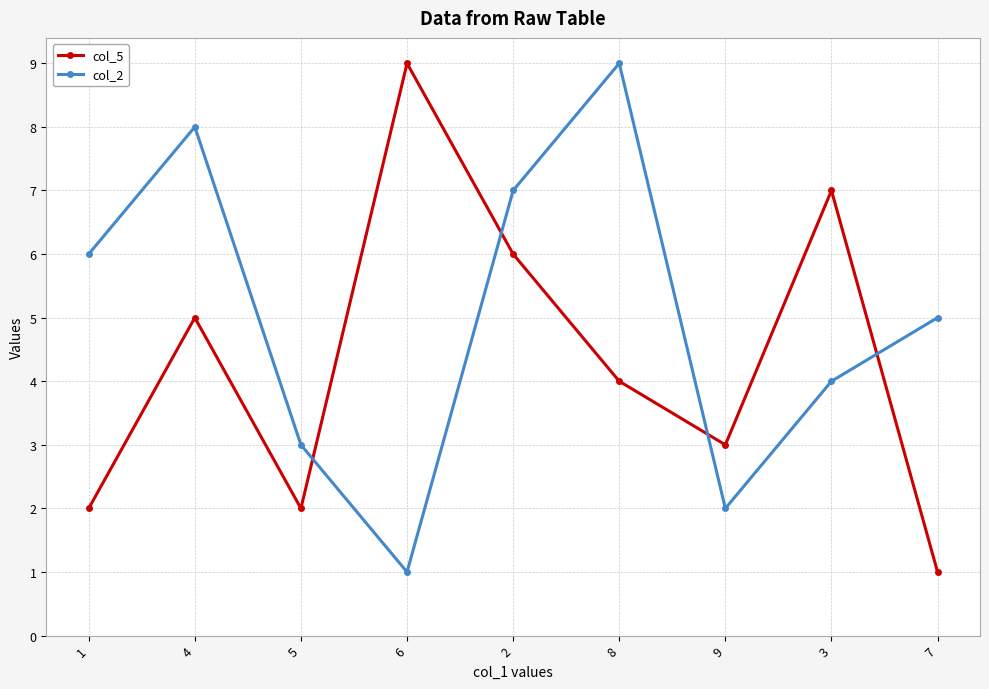

In col_5, how many points are lower than both neighbors (excluding endpoints)?

2